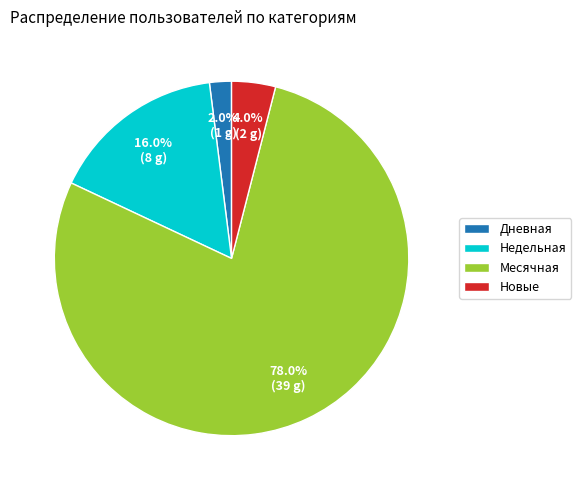

How many slices are in this pie chart?

4